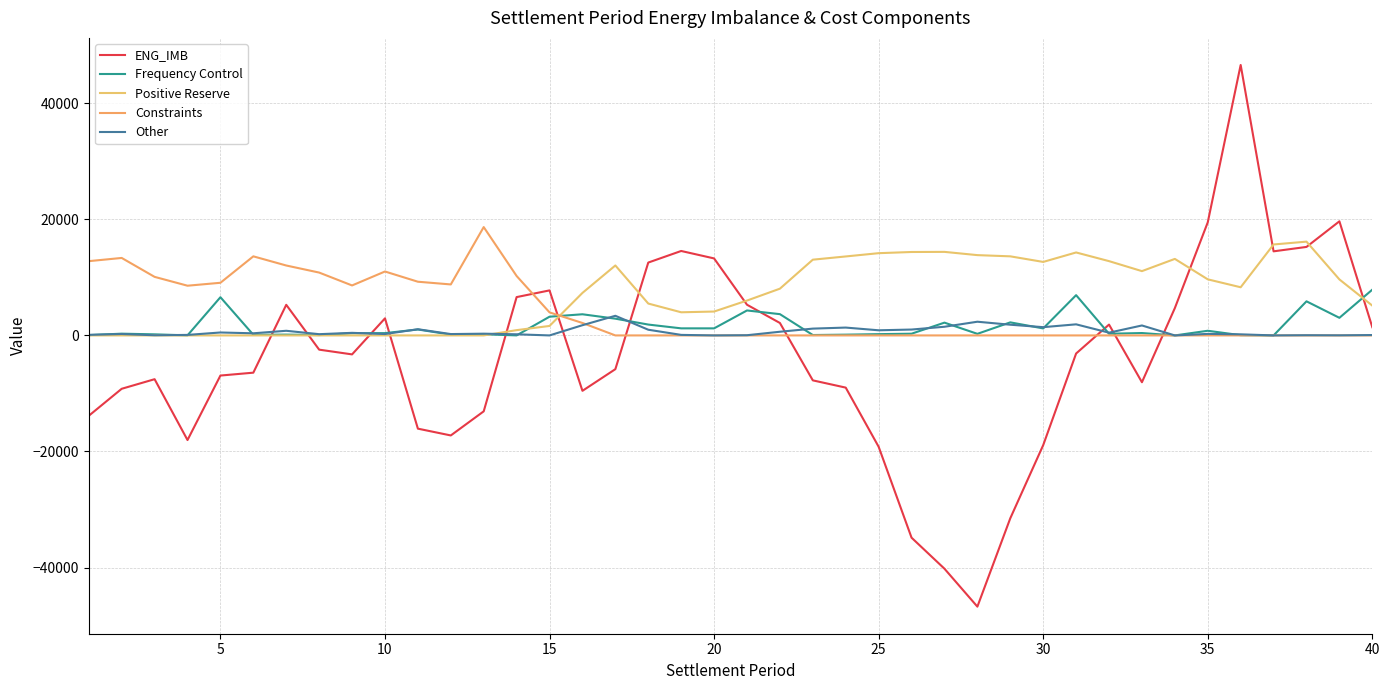

What is the value of the Other point at the 19th from the left?

92.3